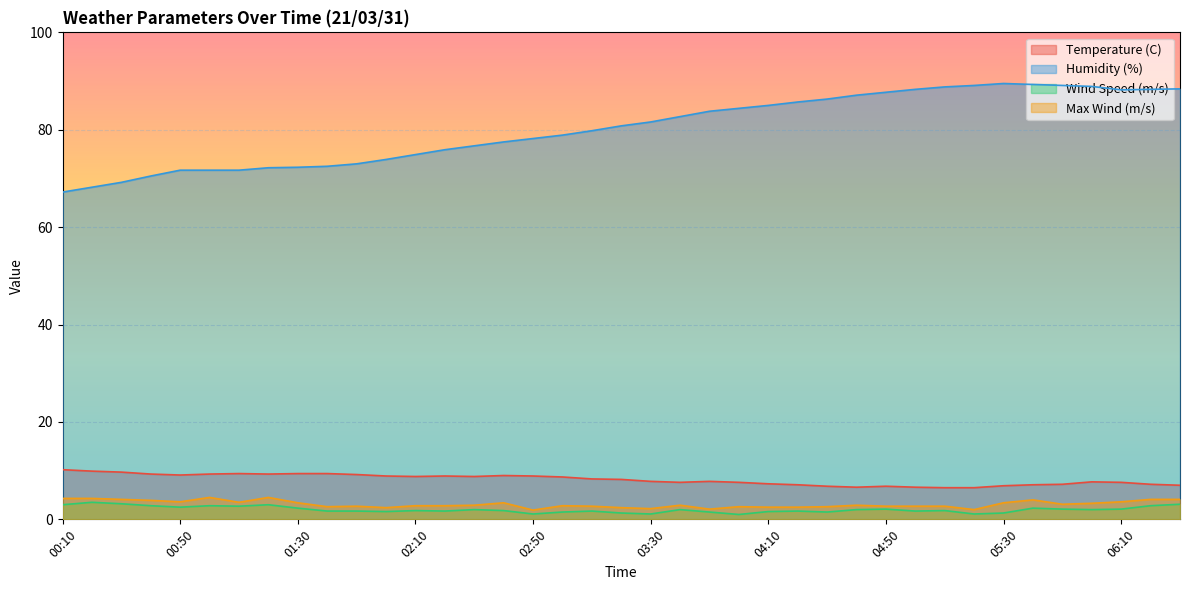

What is the highest value of the Max Wind (m/s) series?

4.5